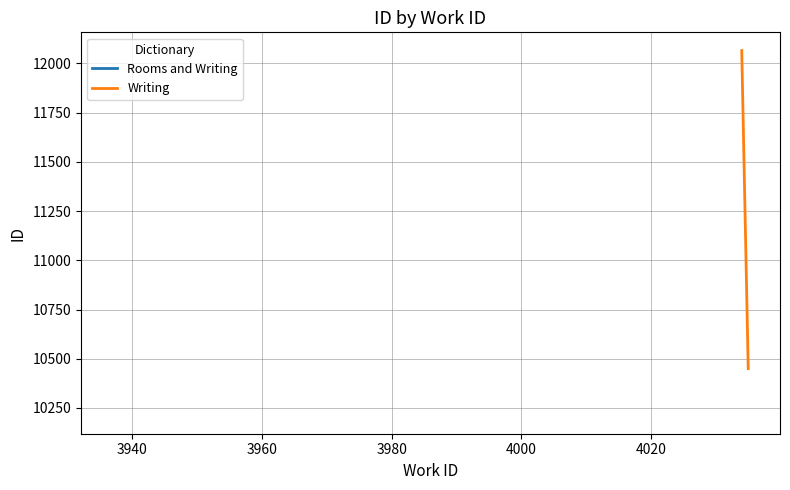

What is the average value?

11257.2